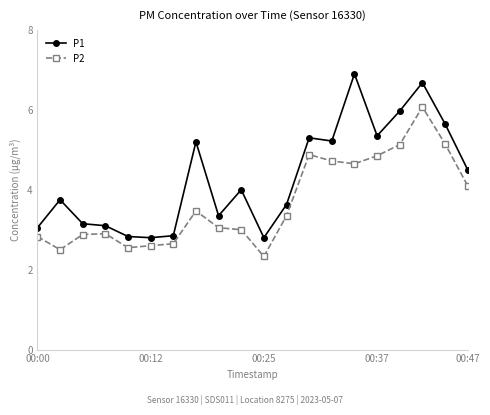

What is the value of the P1 point at the 15th from the left?

6.9